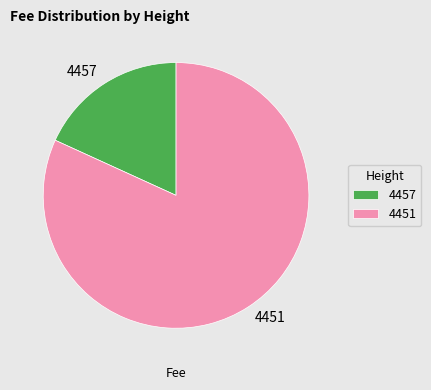

Is it true that 4451 is 76% of the pie?

False